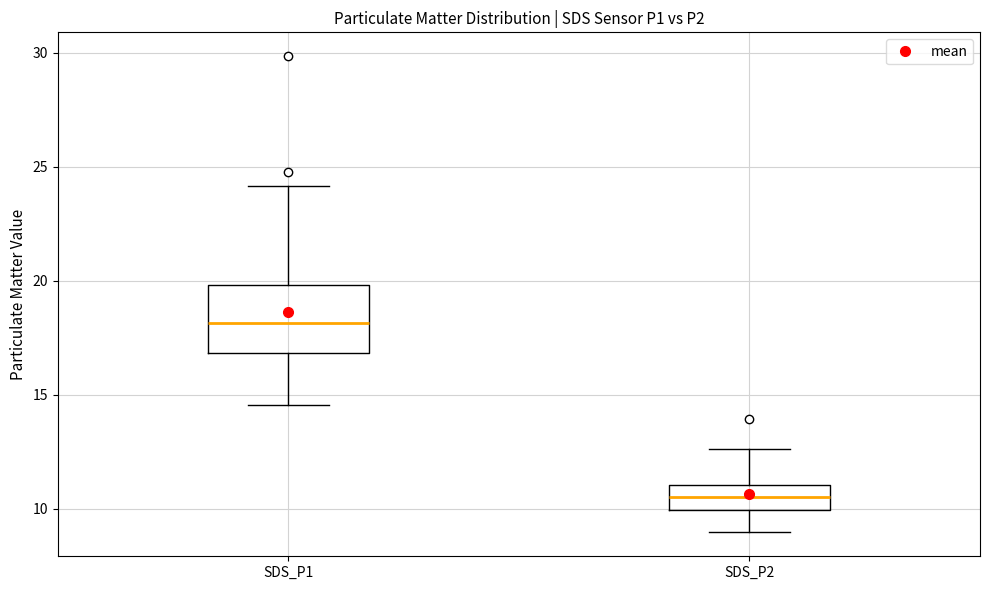

Reading left to right, transcribe this box plot: for each box, give where its median line is, the range the box spans, and where its two whiskers end, as read against the y-axis. The values are not printed on the chart, so give them approximately, as read against the axis.

SDS_P1: median 18.0, box 17.0 to 20.0, whiskers 14.5 to 24.0
SDS_P2: median 10.5, box 10.0 to 11.0, whiskers 9.0 to 12.5